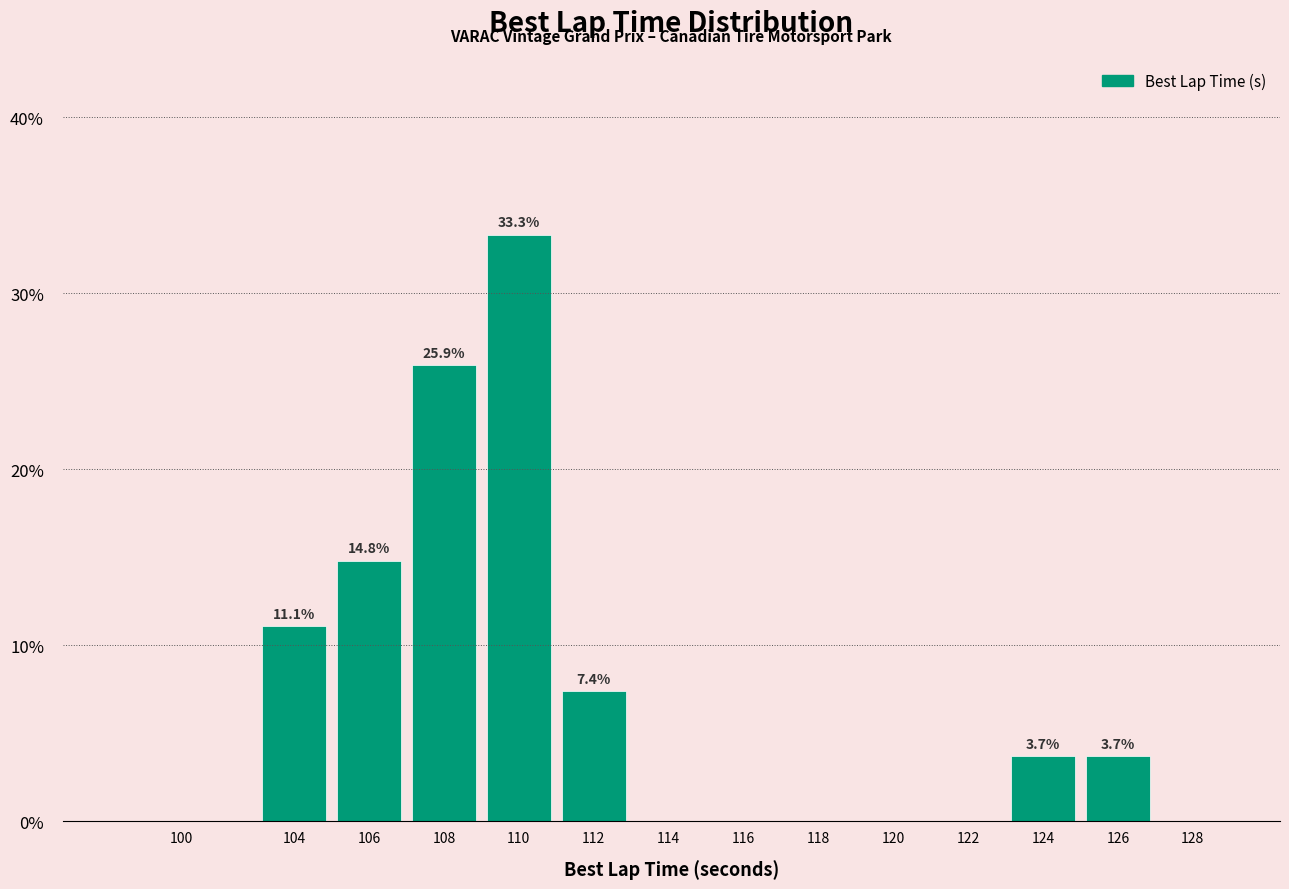

Reading left to right, transcribe all the data shown in this chart.

100=0.0	104=11.1	106=14.8	108=25.9	110=33.3	112=7.4	114=0.0	116=0.0	118=0.0	120=0.0	122=0.0	124=3.7	126=3.7	128=0.0